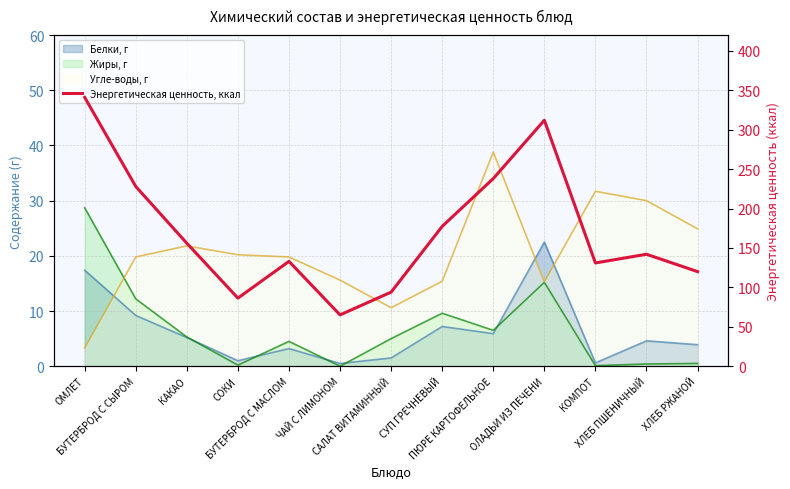

Reading left to right, what are all the values shown in this chart?

341.0	228.0	156.0	86.4	133.0	65.1	94.0	177.4	238.0	312.0	131.0	142.0	120.0